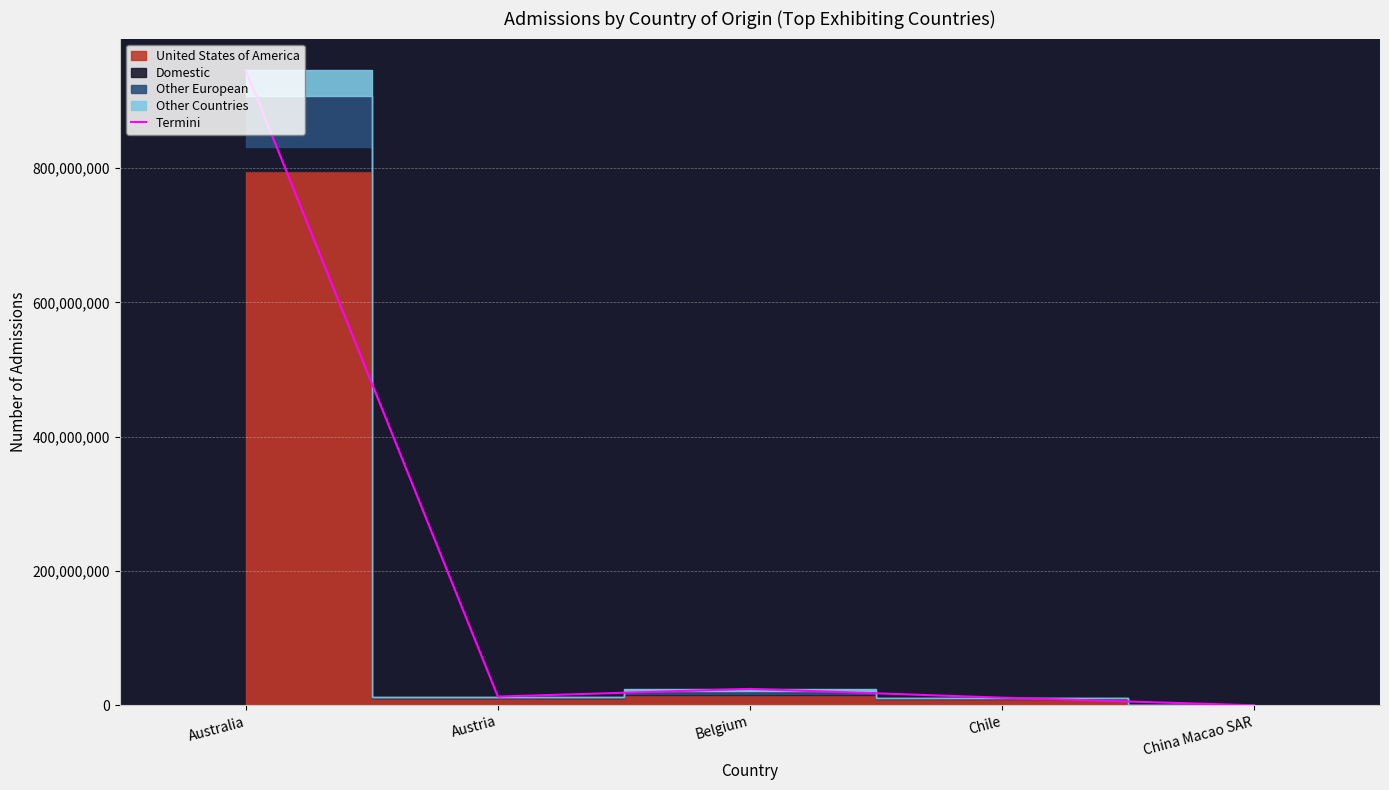

Does the chart have visible grid lines?

Yes